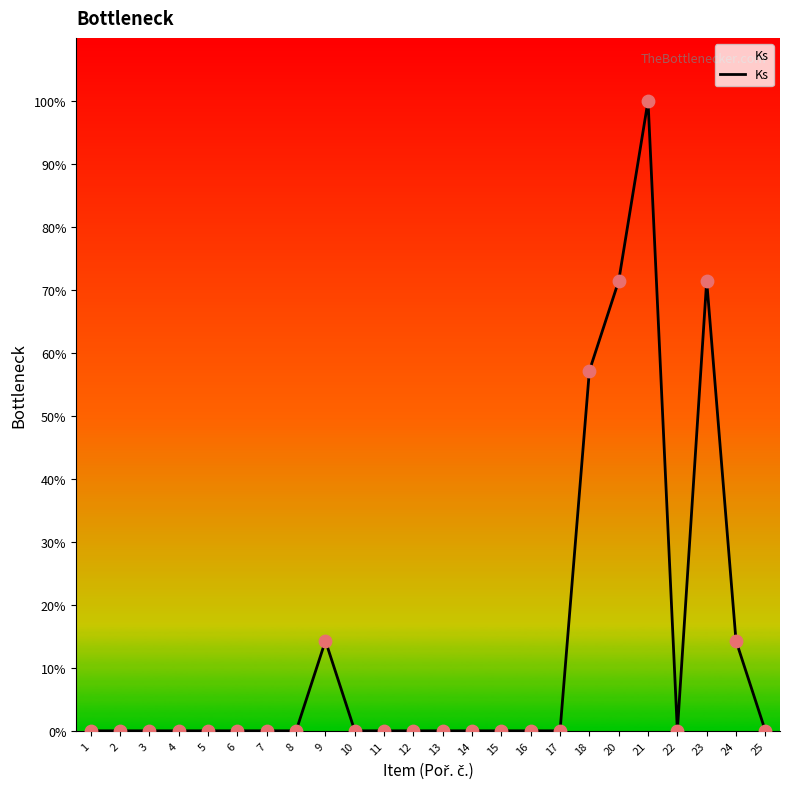

What is the ratio of the value at 23 to the value at 20?

1.0